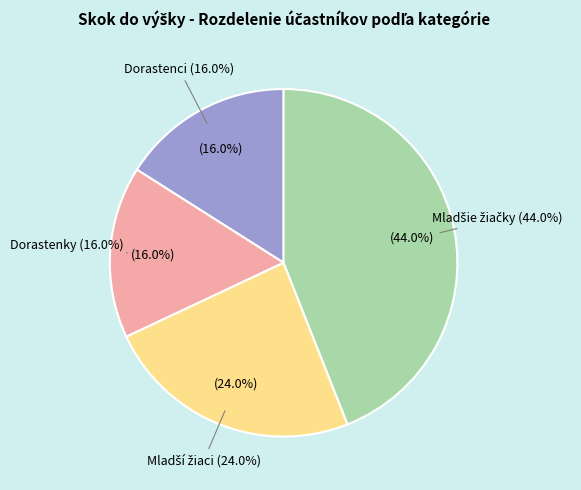

To the nearest percent, what percentage of the pie is skok do výšky - Mladšie žiačky?

44%